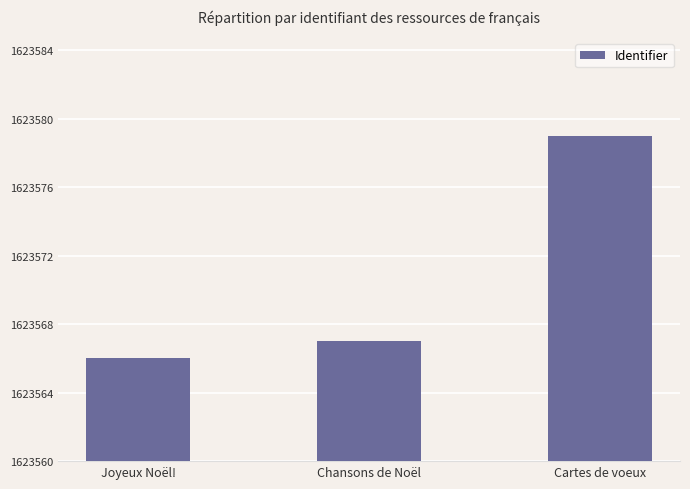

Reading right to left, list all the values displayed in this chart.

Cartes de voeux=19	Chansons de Noël=7	Joyeux Noël!=6